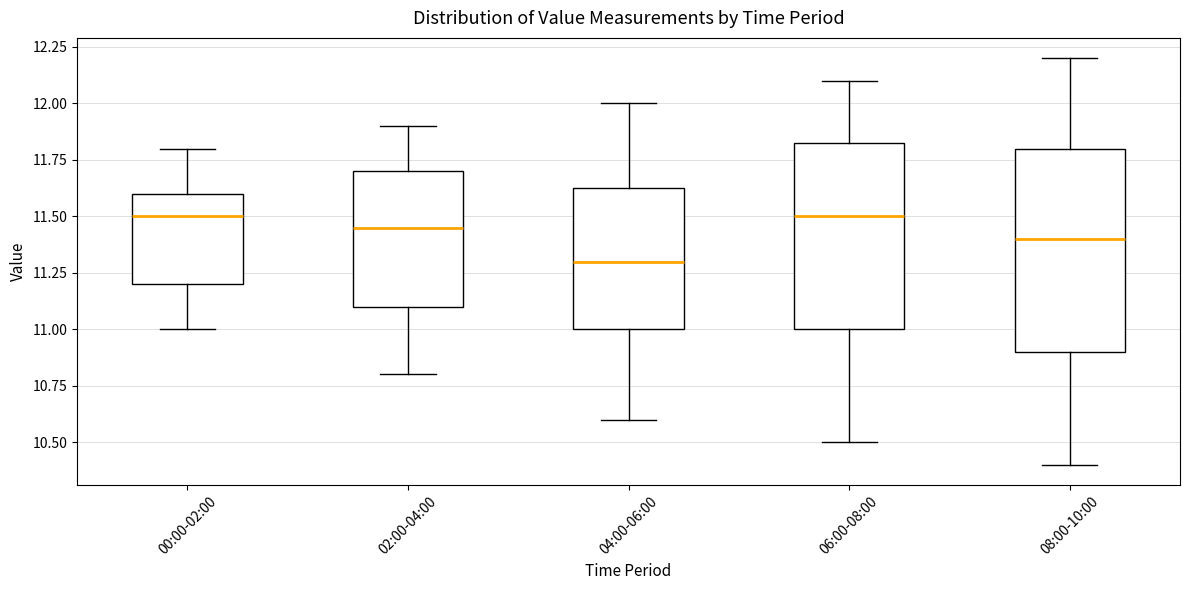

Which box is the tallest, from its lower edge to its upper edge?

08:00-10:00